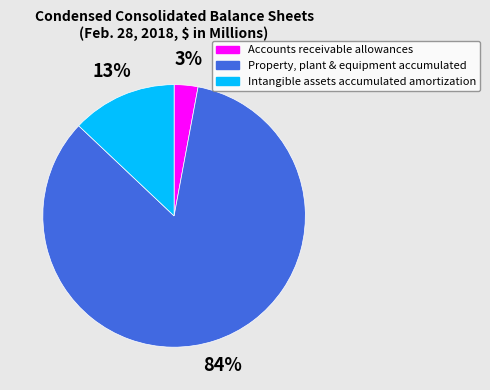

To the nearest percent, what portion does Property, plant & equipment accumulated represent?

84%